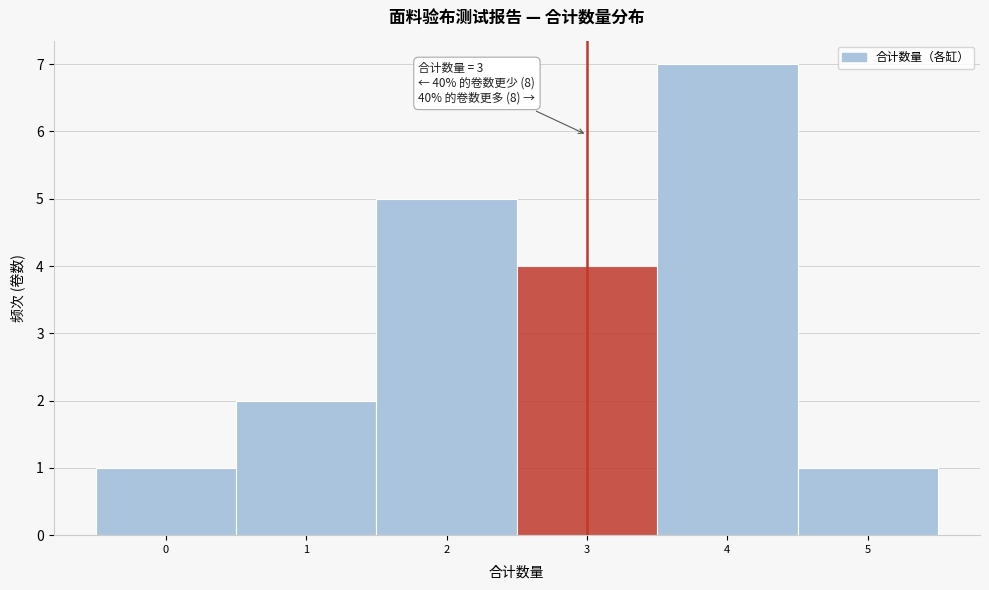

Which range on the x-axis has the tallest bar?

3.5 to 4.5